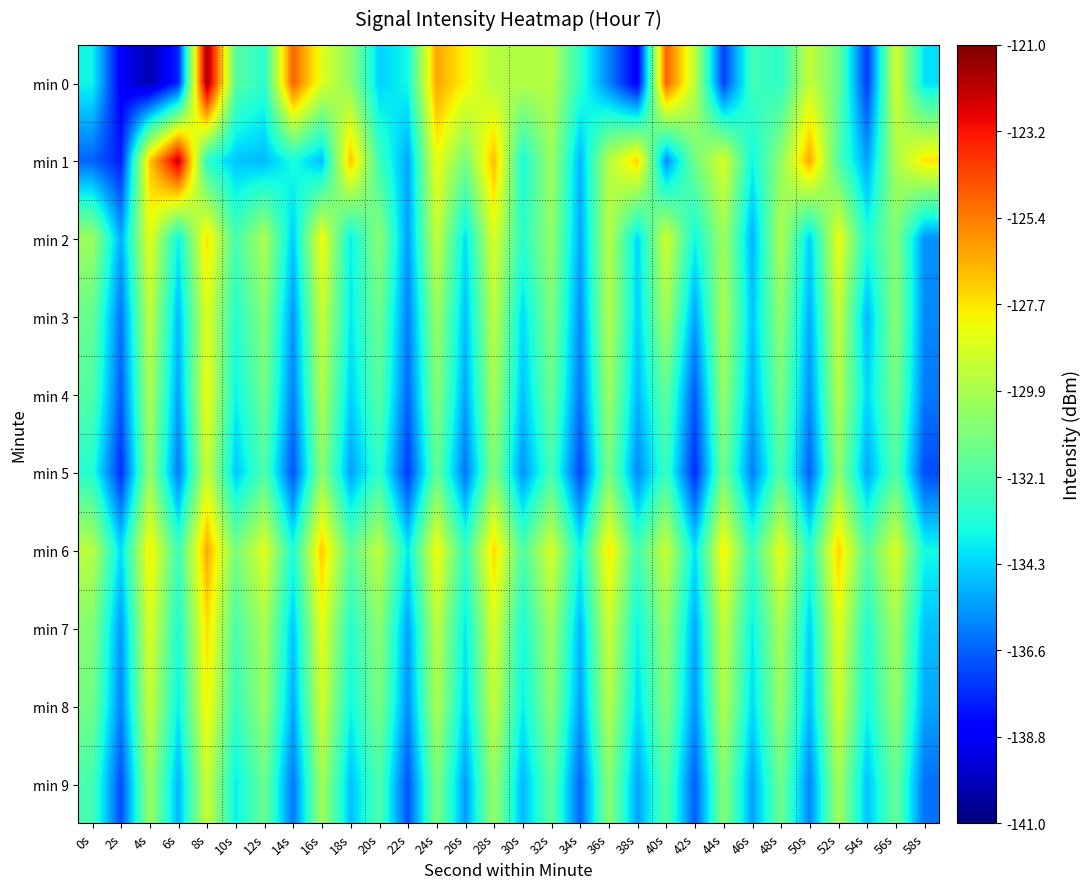

Reading left to right, list all the values displayed in this chart.

min 0: 0s=-133.6	2s=-138.8	4s=-140.1	6s=-137.8	8s=-121.5	10s=-131.9	12s=-133.0	14s=-124.9	16s=-128.7	18s=-130.6	20s=-134.3	22s=-133.5	24s=-126.3	26s=-127.9	28s=-129.6	30s=-129.6	32s=-129.6	34s=-132.9	36s=-135.9	38s=-138.8	40s=-124.9	42s=-129.5	44s=-137.2	46s=-132.4	48s=-132.9	50s=-129.2	52s=-131.5	54s=-137.4	56s=-128.9	58s=-134.1
min 1: 0s=-136.5	2s=-137.9	4s=-127.1	6s=-122.2	8s=-133.1	10s=-134.6	12s=-134.8	14s=-133.3	16s=-134.8	18s=-126.9	20s=-132.5	22s=-135.2	24s=-128.3	26s=-131.1	28s=-126.8	30s=-133.4	32s=-130.2	34s=-134.9	36s=-129.6	38s=-127.3	40s=-135.7	42s=-131.2	44s=-128.8	46s=-133.6	48s=-130.5	50s=-126.4	52s=-132.1	54s=-135.3	56s=-129.9	58s=-127.7
min 2: 0s=-130.2	2s=-135.1	4s=-128.4	6s=-133.7	8s=-127.6	10s=-132.3	12s=-129.8	14s=-134.5	16s=-128.1	18s=-133.8	20s=-130.6	22s=-135.4	24s=-129.2	26s=-134.1	28s=-128.7	30s=-133.0	32s=-130.4	34s=-135.2	36s=-129.5	38s=-134.3	40s=-128.9	42s=-133.6	44s=-130.1	46s=-135.0	48s=-129.7	50s=-134.4	52s=-128.3	54s=-133.2	56s=-130.8	58s=-135.6
min 3: 0s=-131.5	2s=-136.2	4s=-129.3	6s=-134.8	8s=-128.6	10s=-133.1	12s=-130.7	14s=-135.5	16s=-129.1	18s=-133.9	20s=-131.3	22s=-136.0	24s=-130.2	26s=-134.7	28s=-129.4	30s=-134.2	32s=-130.9	34s=-135.7	36s=-129.6	38s=-134.4	40s=-130.0	42s=-135.3	44s=-129.8	46s=-134.6	48s=-130.4	50s=-135.1	52s=-129.2	54s=-134.9	56s=-130.6	58s=-135.8
min 4: 0s=-132.0	2s=-136.7	4s=-129.8	6s=-135.3	8s=-128.2	10s=-133.7	12s=-131.2	14s=-136.0	16s=-129.7	18s=-134.4	20s=-131.8	22s=-136.5	24s=-130.7	26s=-135.2	28s=-129.9	30s=-134.7	32s=-131.4	34s=-136.2	36s=-130.1	38s=-134.9	40s=-131.6	42s=-136.8	44s=-130.3	46s=-135.1	48s=-131.0	50s=-135.7	52s=-129.6	54s=-134.3	56s=-131.1	58s=-136.1
min 5: 0s=-133.1	2s=-137.6	4s=-130.4	6s=-136.1	8s=-129.1	10s=-134.6	12s=-132.1	14s=-136.9	16s=-130.6	18s=-135.3	20s=-132.8	22s=-137.4	24s=-131.6	26s=-136.2	28s=-130.8	30s=-135.6	32s=-132.3	34s=-137.1	36s=-131.0	38s=-135.8	40s=-132.6	42s=-137.7	44s=-131.2	46s=-136.0	48s=-131.9	50s=-136.6	52s=-130.5	54s=-135.2	56s=-132.0	58s=-137.0
min 6: 0s=-129.5	2s=-134.2	4s=-127.8	6s=-132.5	8s=-126.4	10s=-131.1	12s=-128.6	14s=-133.3	16s=-127.1	18s=-131.8	20s=-129.3	22s=-133.9	24s=-128.1	26s=-132.7	28s=-127.4	30s=-132.1	32s=-128.8	34s=-133.6	36s=-127.7	38s=-132.4	40s=-129.1	42s=-134.1	44s=-127.9	46s=-132.6	48s=-128.4	50s=-133.1	52s=-127.2	54s=-131.9	56s=-128.7	58s=-133.5
min 7: 0s=-130.8	2s=-135.5	4s=-128.6	6s=-133.3	8s=-127.5	10s=-132.2	12s=-129.9	14s=-134.6	16s=-128.4	18s=-133.1	20s=-130.6	22s=-135.3	24s=-129.4	26s=-133.9	28s=-128.7	30s=-133.4	32s=-130.1	34s=-134.9	36s=-129.0	38s=-133.7	40s=-130.4	42s=-135.2	44s=-129.2	46s=-133.8	48s=-129.8	50s=-134.4	52s=-128.5	54s=-133.2	56s=-130.0	58s=-134.7
min 8: 0s=-131.2	2s=-135.9	4s=-129.1	6s=-133.8	8s=-128.0	10s=-132.7	12s=-130.3	14s=-135.1	16s=-128.9	18s=-133.6	20s=-131.0	22s=-135.7	24s=-129.8	26s=-134.3	28s=-129.2	30s=-133.8	32s=-130.6	34s=-135.4	36s=-129.5	38s=-134.2	40s=-130.8	42s=-135.6	44s=-129.6	46s=-134.2	48s=-130.2	50s=-134.8	52s=-128.9	54s=-133.6	56s=-130.4	58s=-135.2
min 9: 0s=-132.3	2s=-137.0	4s=-130.2	6s=-134.9	8s=-129.1	10s=-133.8	12s=-131.4	14s=-136.2	16s=-130.0	18s=-134.7	20s=-132.1	22s=-136.9	24s=-130.9	26s=-135.4	28s=-130.3	30s=-134.9	32s=-131.7	34s=-136.5	36s=-130.6	38s=-135.3	40s=-131.9	42s=-136.7	44s=-130.7	46s=-135.3	48s=-131.3	50s=-135.9	52s=-130.0	54s=-134.7	56s=-131.5	58s=-136.3